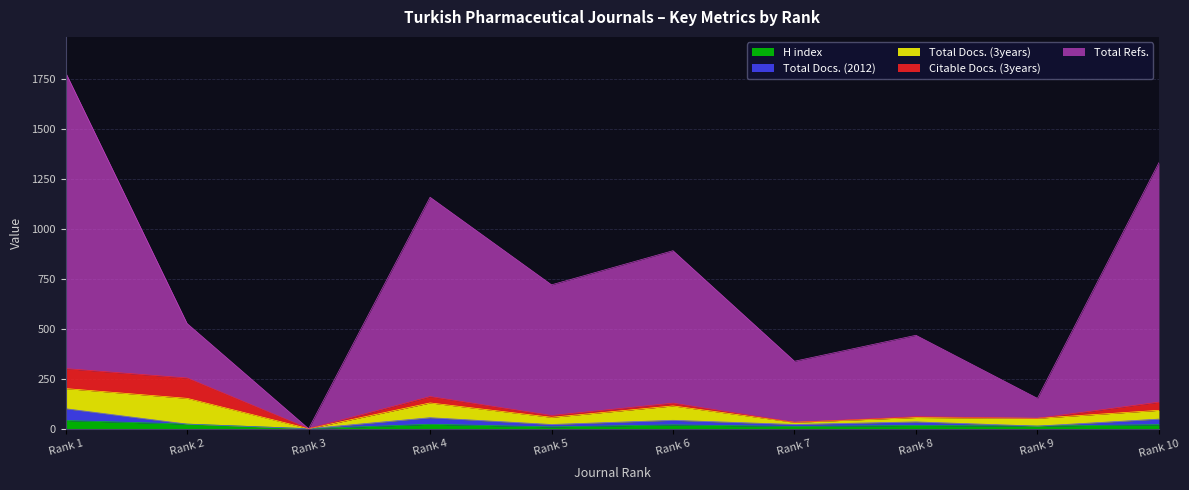

Does the chart display data point markers on the line(s)?

No